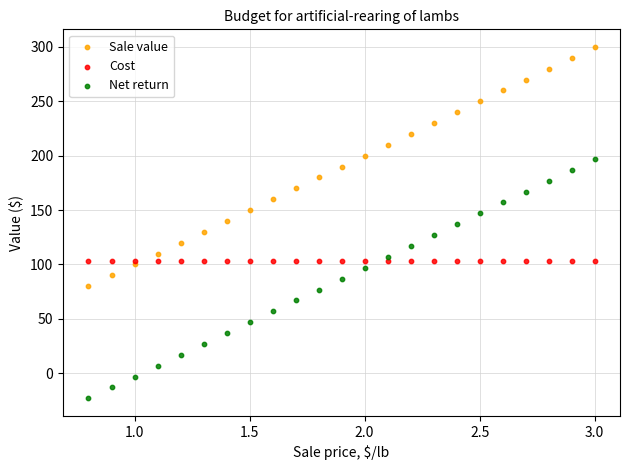

Which series contains the highest Y value?

Sale value